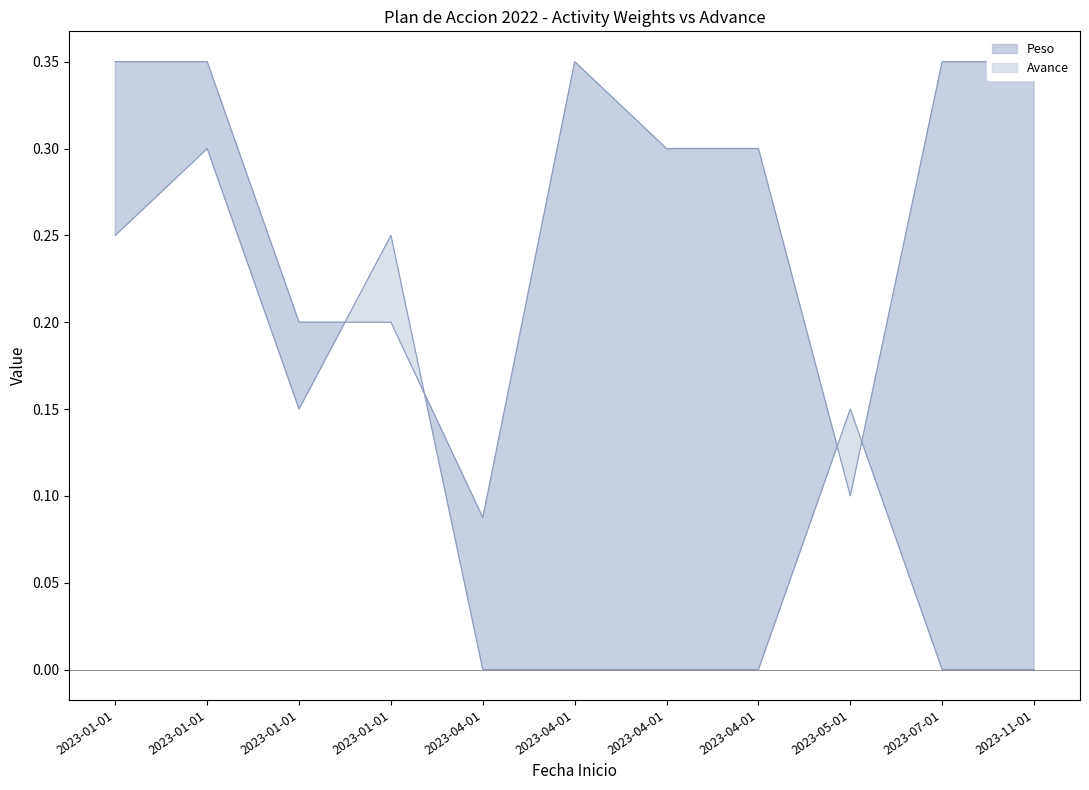

Which has a higher value, 2023-01-01 or 2023-01-01?

2023-01-01